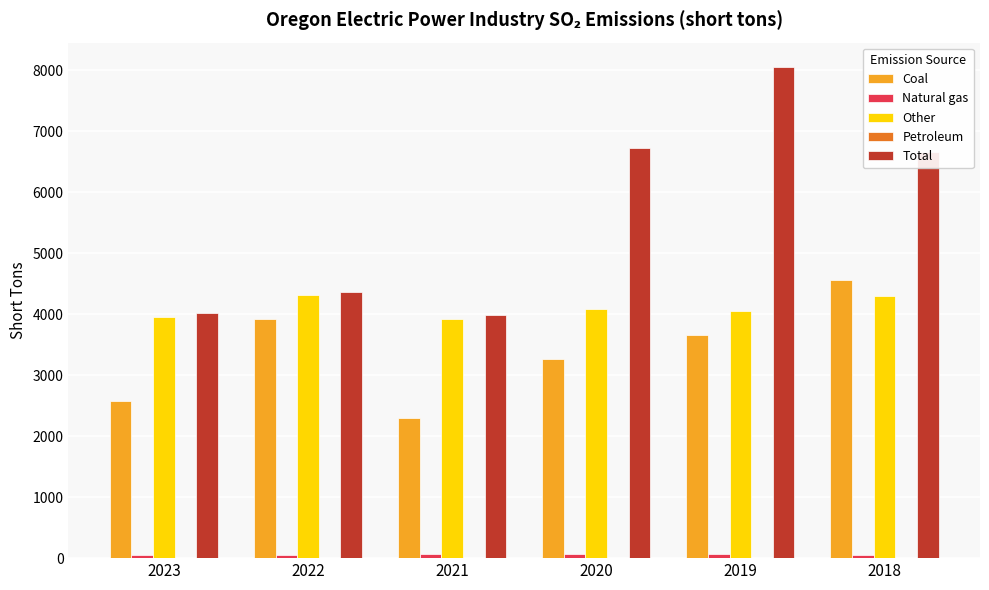

What is the spread (max minus min) of values at 2022?

4359